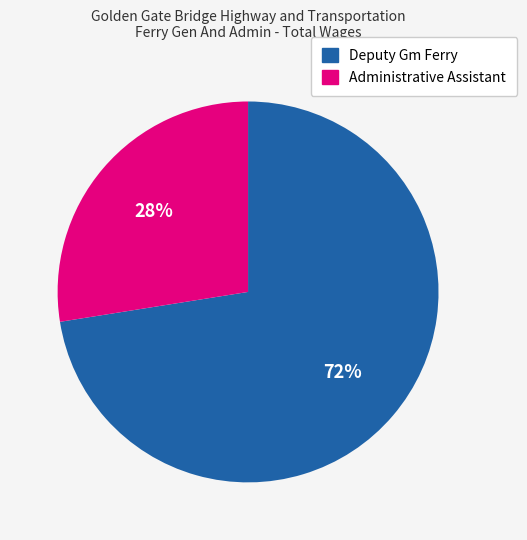

Is the sum of Deputy Gm Ferry and Administrative Assistant greater than half?

Yes